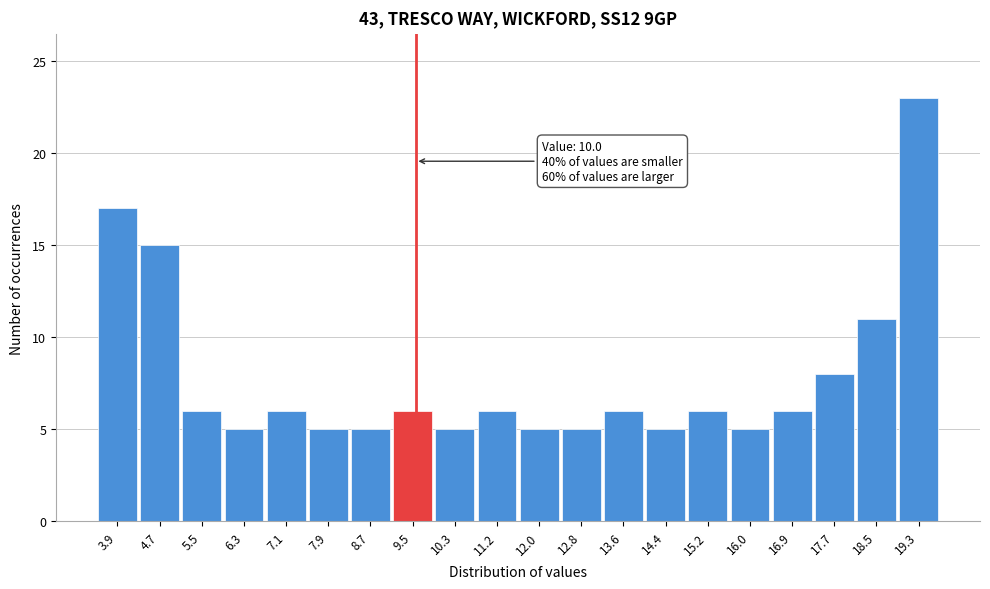

Reading left to right, extract all data points from this chart.

3.9=17	4.7=15	5.5=6	6.3=5	7.1=6	7.9=5	8.7=5	9.5=6	10.3=5	11.2=6	12.0=5	12.8=5	13.6=6	14.4=5	15.2=6	16.0=5	16.9=6	17.7=8	18.5=11	19.3=23